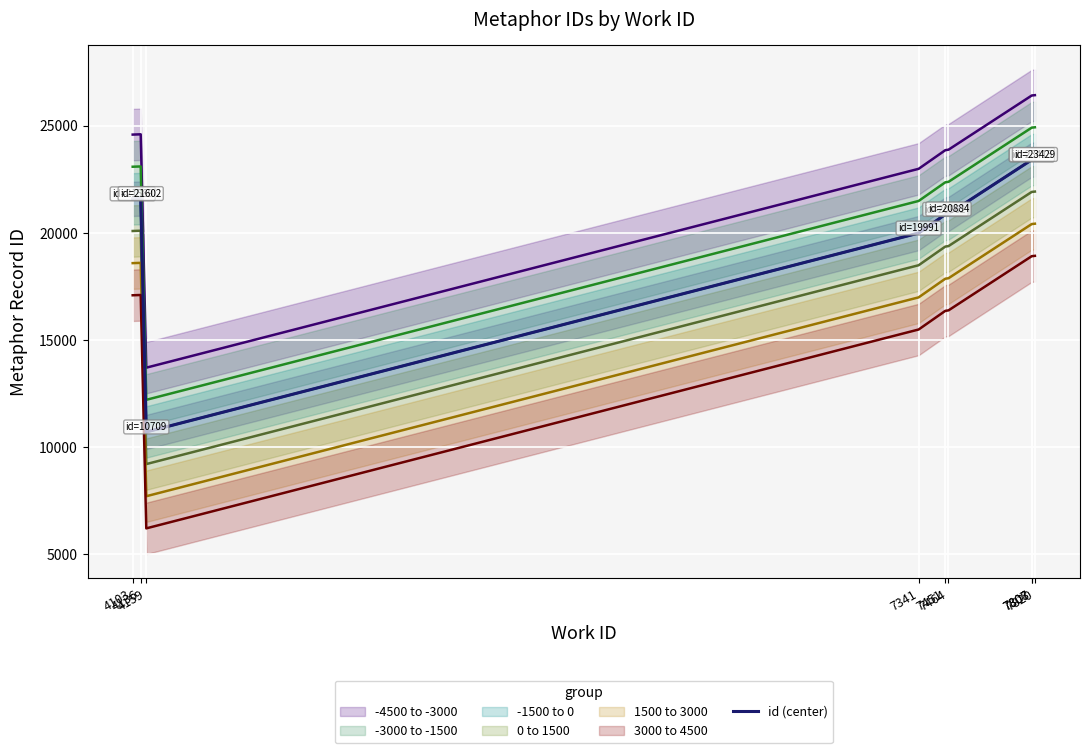

List the labels in order of value, smallest first.

4159, 7341, 7451, 7464, 4103, 4136, 7807, 7808, 7820